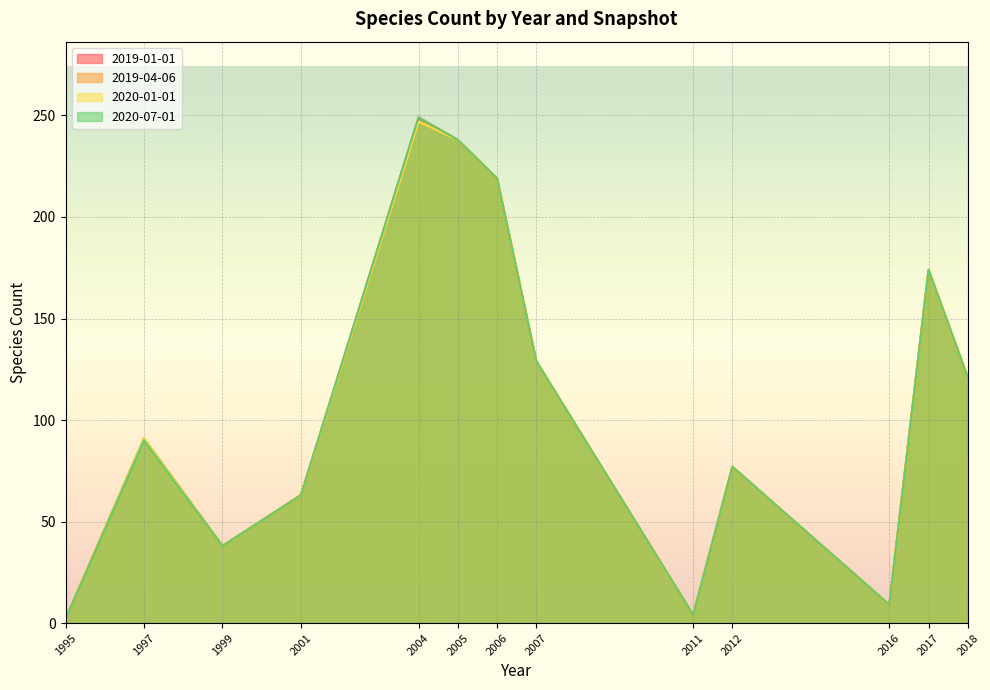

What is the sum of the 2019-01-01 values at 1995 and 2016?

11